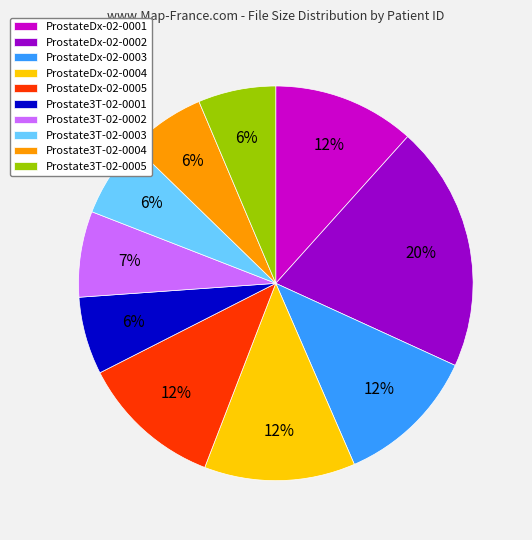

True or false: Prostate3T-02-0005 accounts for 20% of the total.

False